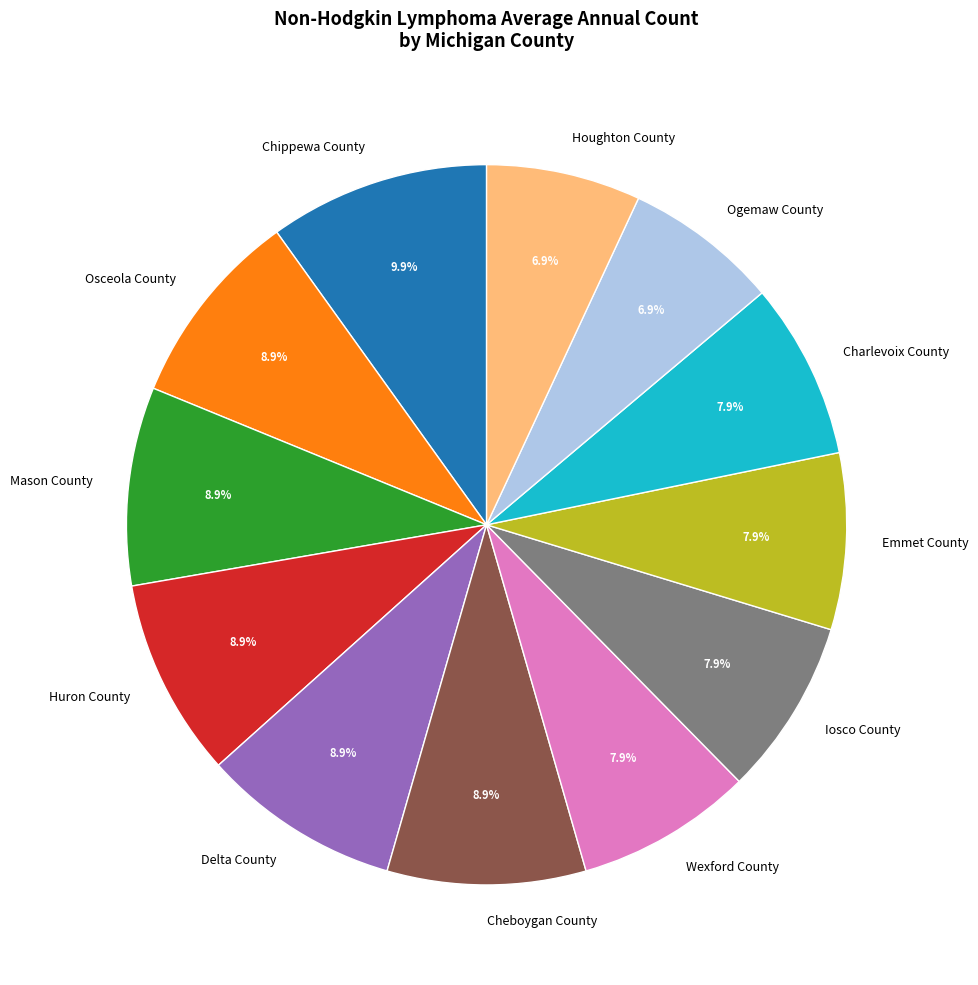

Which category has the biggest portion of the pie?

Chippewa County